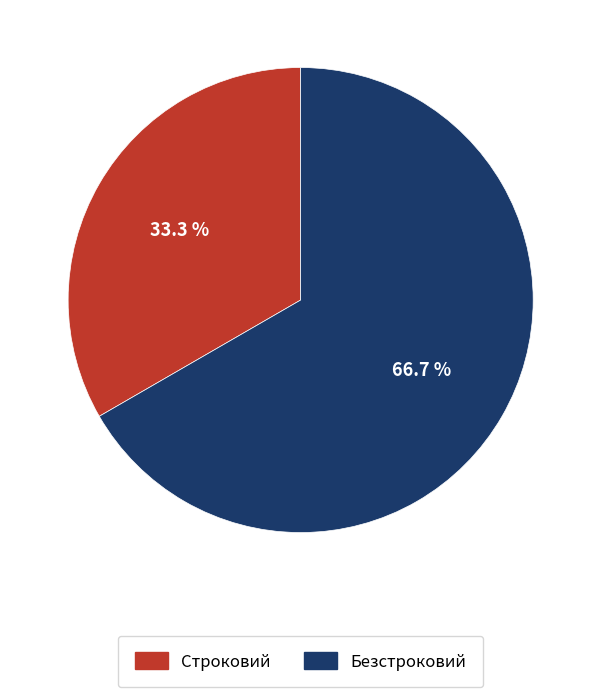

Rank the categories by value from highest to lowest.

Безстроковий, Строковий